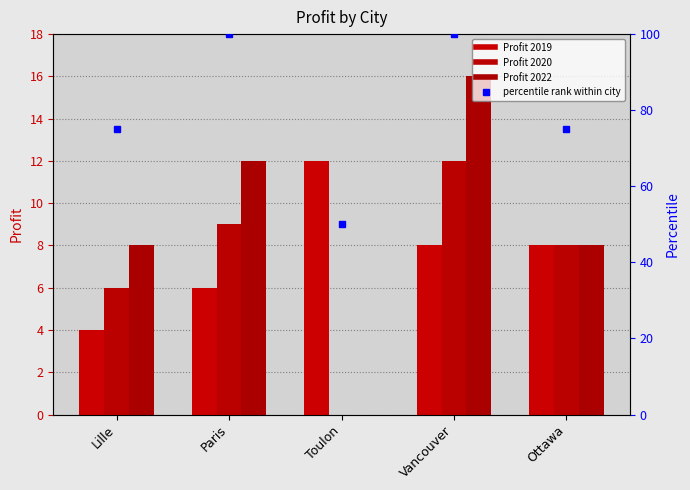

Where is percentile rank nearest to the value 75?

Lille